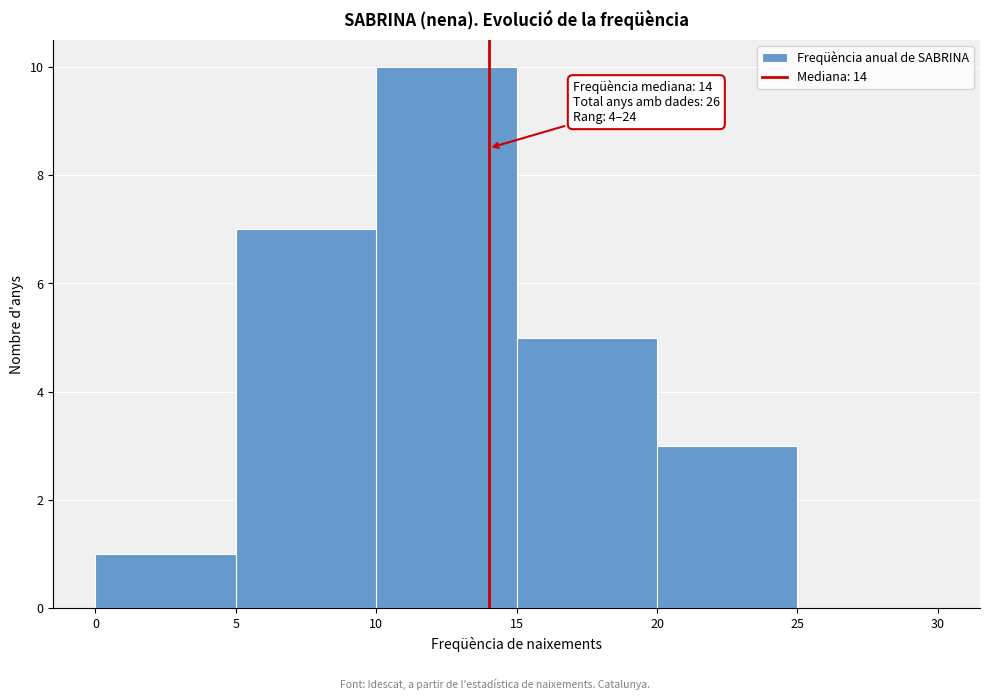

Over which range of the x-axis is the bar tallest?

10 to 15